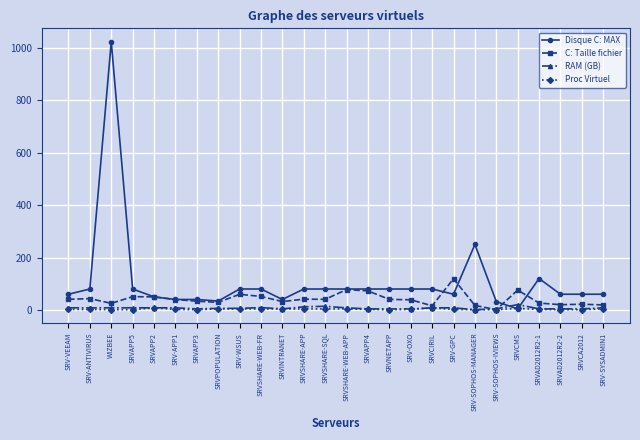

What value does the Disque C: MAX series have at SRV-SOPHOS-IVIEWS?

32.0